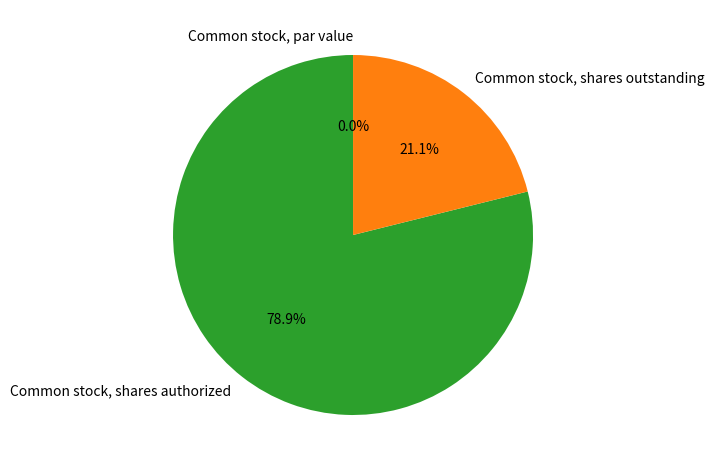

Does Common stock, shares authorized account for over 50% of the chart?

Yes